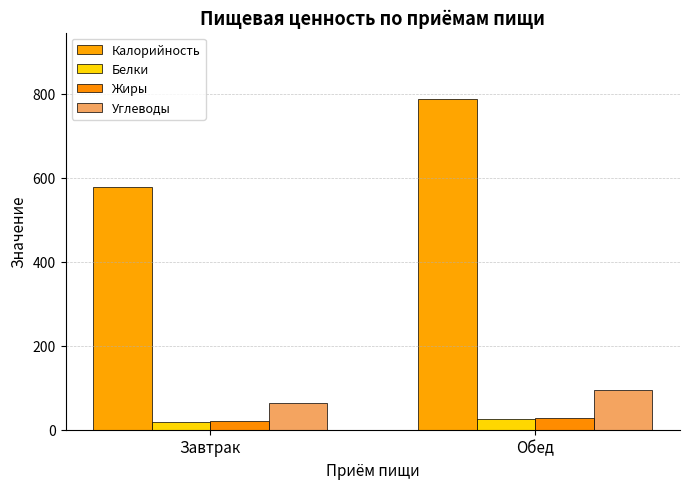

How many values in the Углеводы series exceed 95?

1